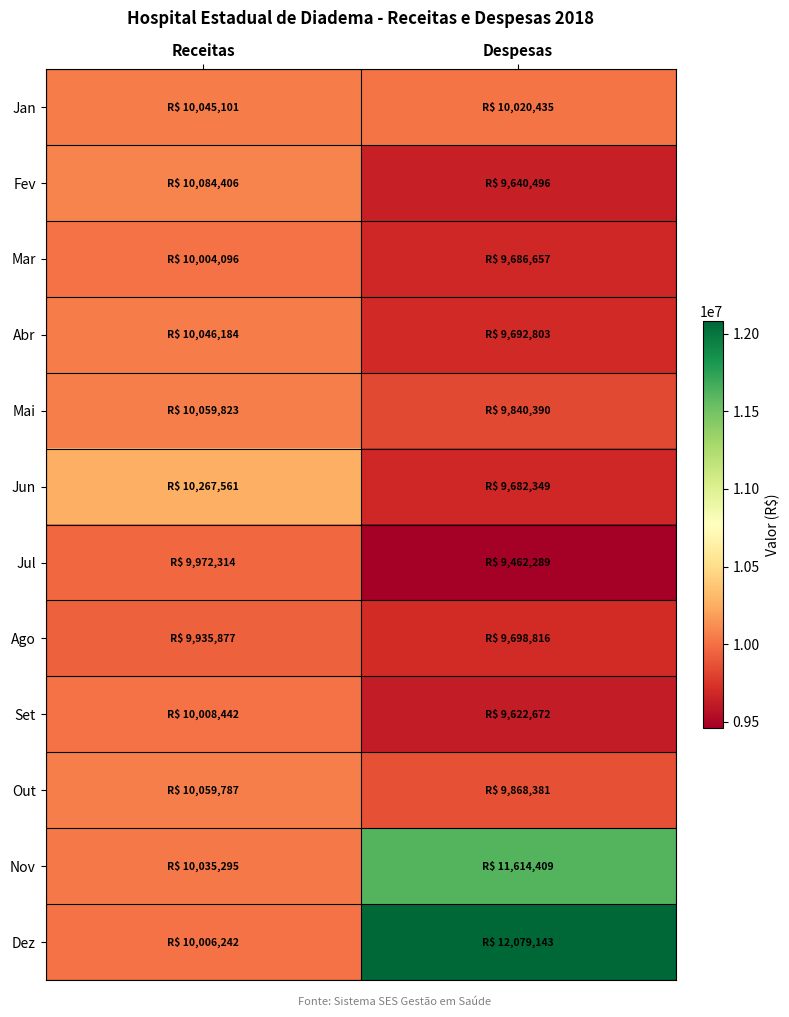

At Despesas, list the series in order from smallest to largest.

Jul, Set, Fev, Jun, Mar, Abr, Ago, Mai, Out, Jan, Nov, Dez